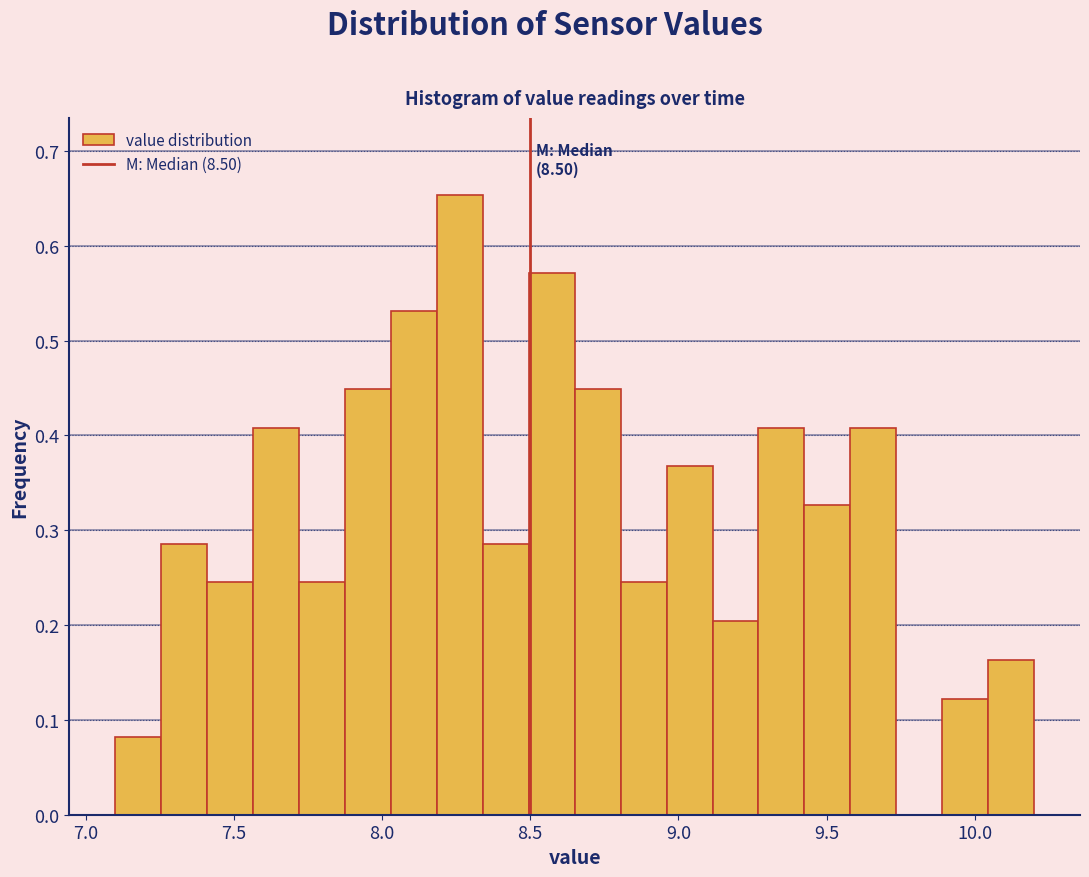

Around what value on the x-axis is the tallest bar? Give the approximate position of its centre, as read against the axis.

8.25